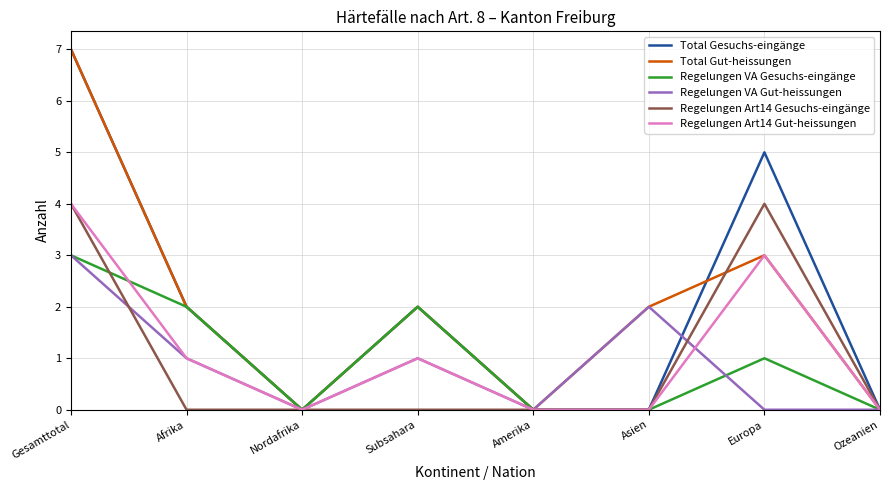

Where do Regelungen Art14 Gesuchs-eingänge and Regelungen VA Gesuchs-eingänge first cross each other?

Gesamttotal and Afrika